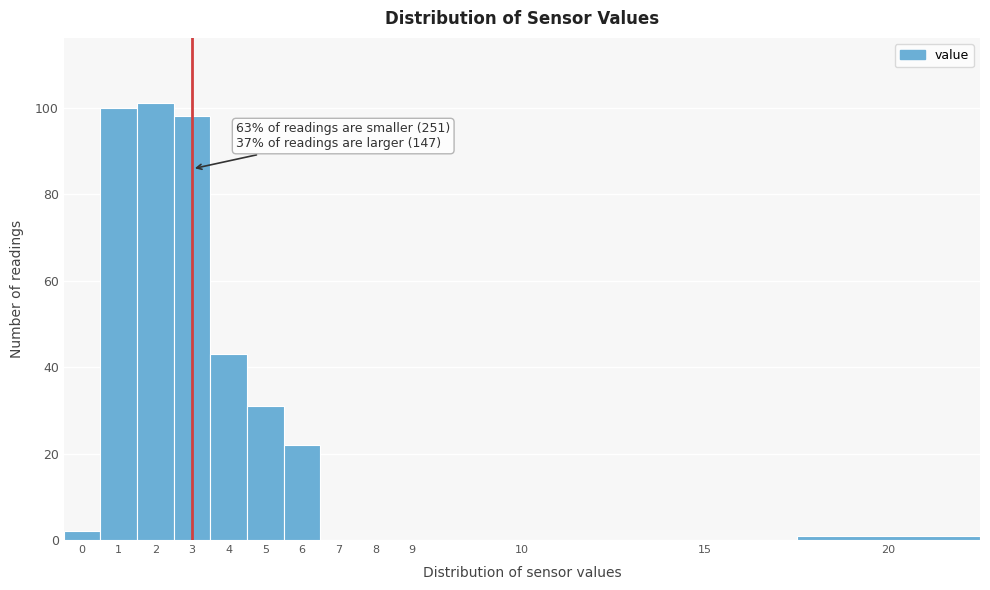

Reading right to left, what are all the values shown in this chart?

20=1	15=0	10=0	9=0	8=0	7=0	6=22	5=31	4=43	3=98	2=101	1=100	0=2